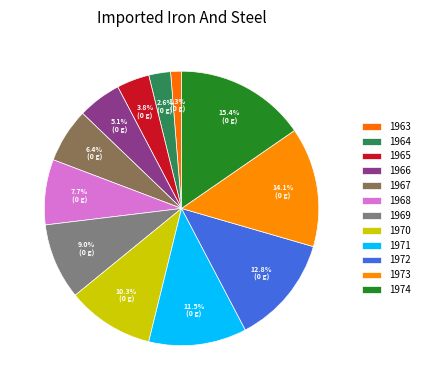

To the nearest percent, what percentage of the pie is 1974?

15%